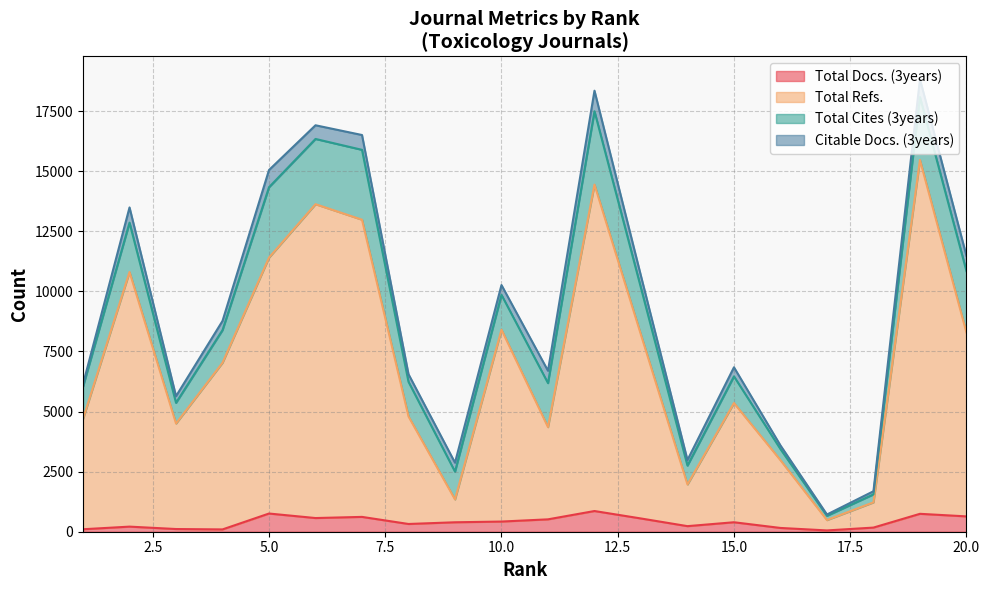

Where is the first local minimum for Total Docs. (3years)?

4